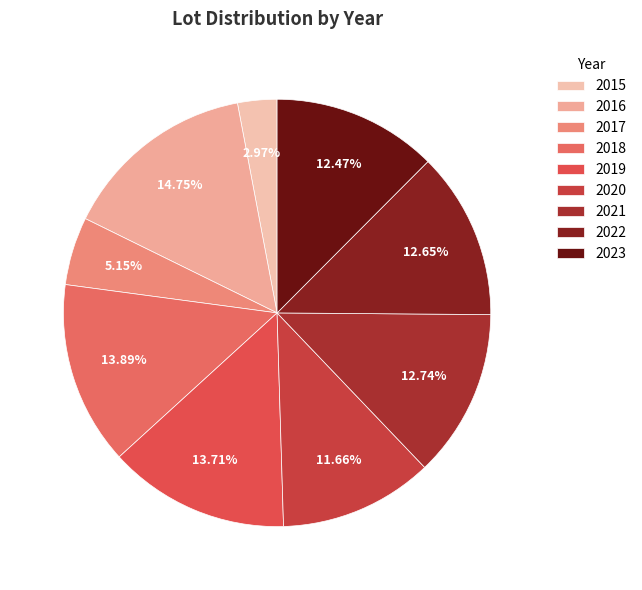

Combined, what portion of the pie is 2021 and 2018?

26.6%